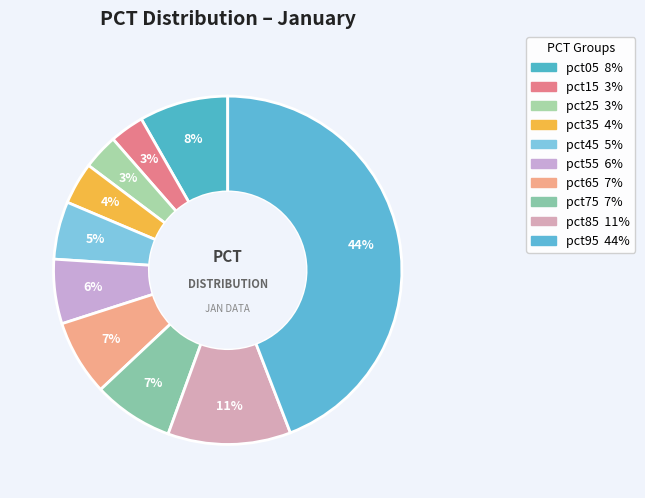

How many slices are in this pie chart?

10